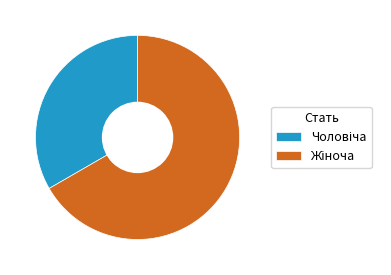

Is there a majority slice in this chart?

Yes